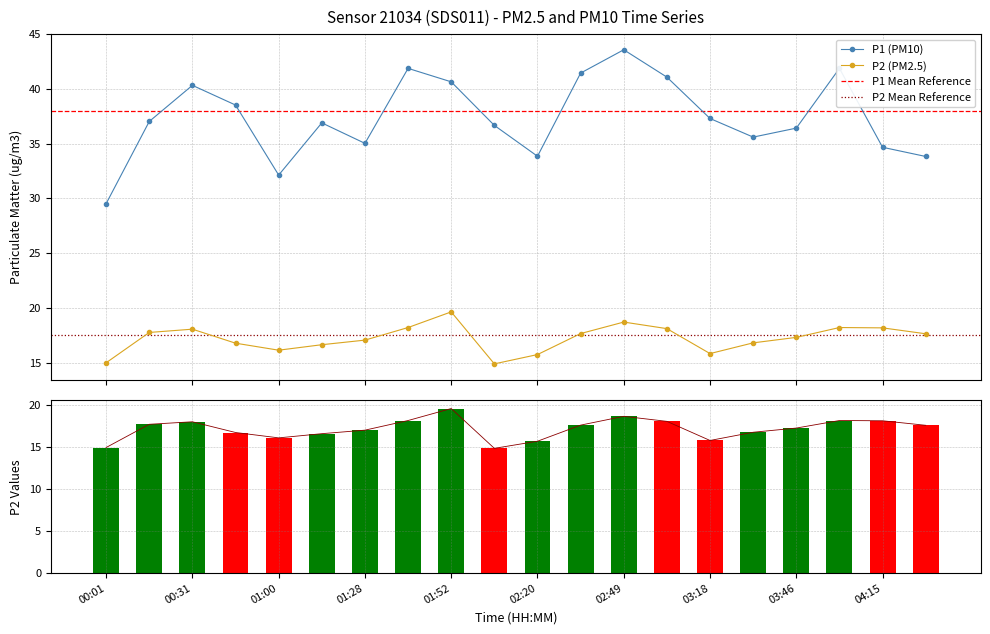

Which series changed the most between 03:46 and 04:01?

P1